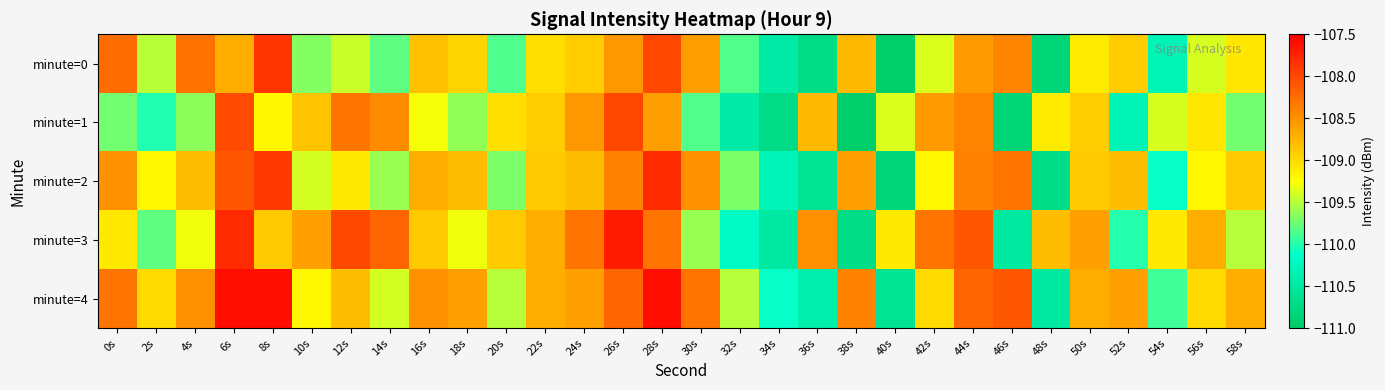

What is the difference between the highest and lowest values at 56s?

0.7